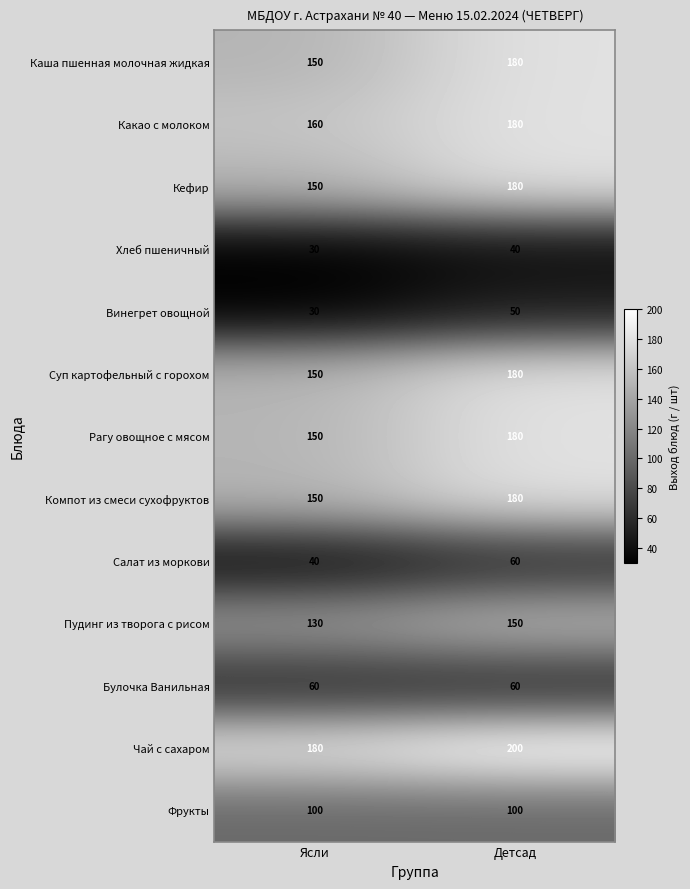

At which label does Пудинг из творога с рисом reach its peak?

Детсад